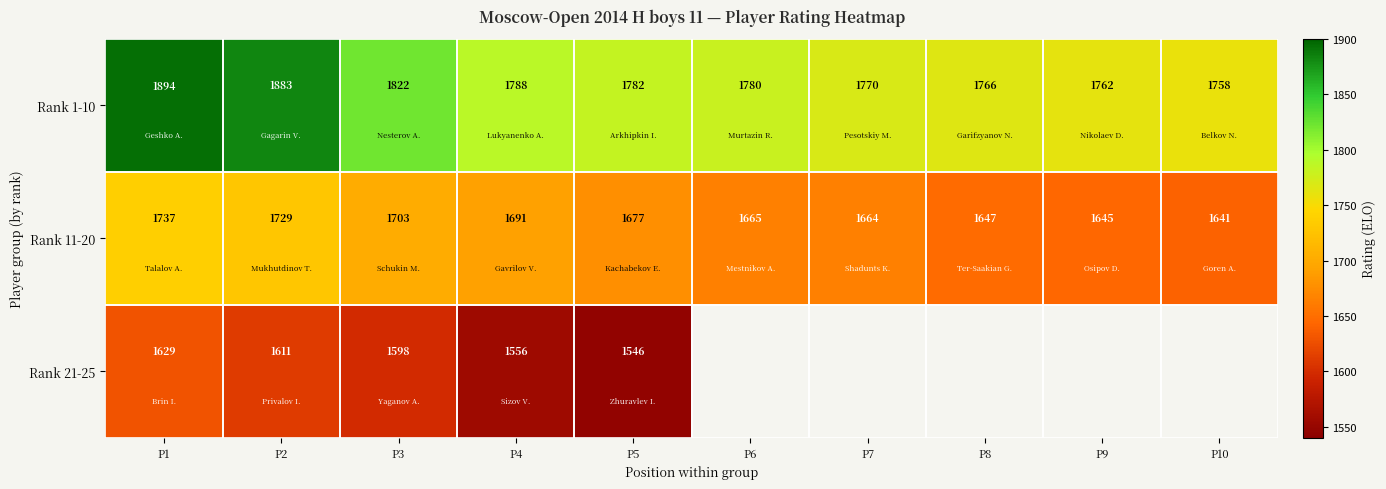

What is the greatest value displayed?

1894.0